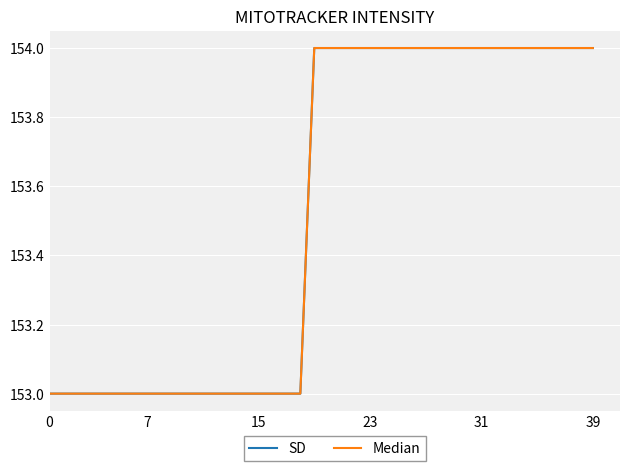

Which series has the largest range (max minus min)?

SD